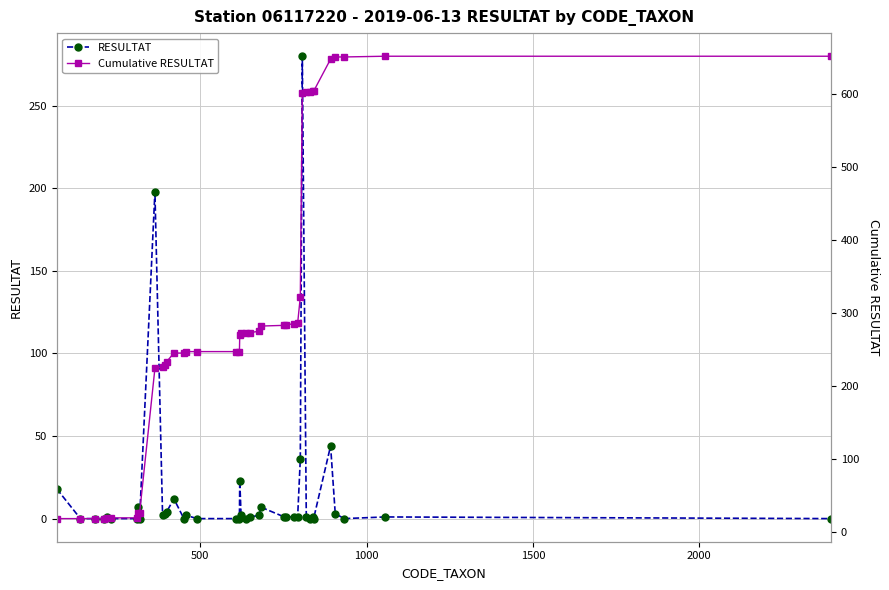

Reading left to right, list all the values displayed in this chart.

RESULTAT: 18	0	0	0	1	0	0	7	0	198	2	3	4	12	0	2	0	0	0	23	2	0	1	2	7	1	1	1	1	36	280	1	0	1	0	44	3	0	1	0
Cumulative RESULTAT: 18	18	18	18	19	19	19	26	26	224	226	229	233	245	245	247	247	247	247	270	272	272	273	275	282	283	284	285	286	322	602	603	603	604	604	648	651	651	652	652